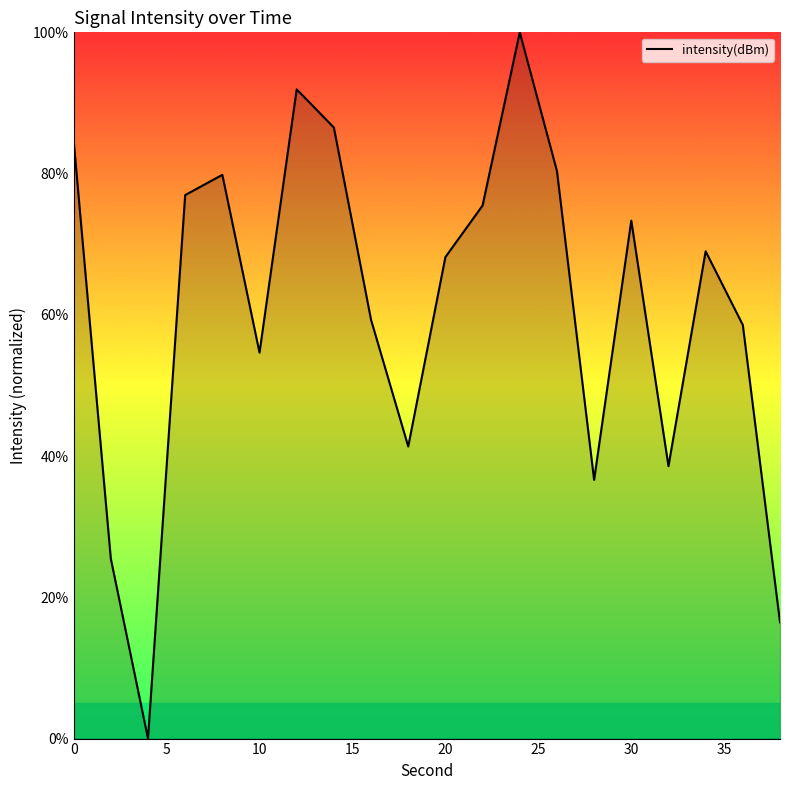

What is the difference between the maximum and minimum values?

100.0